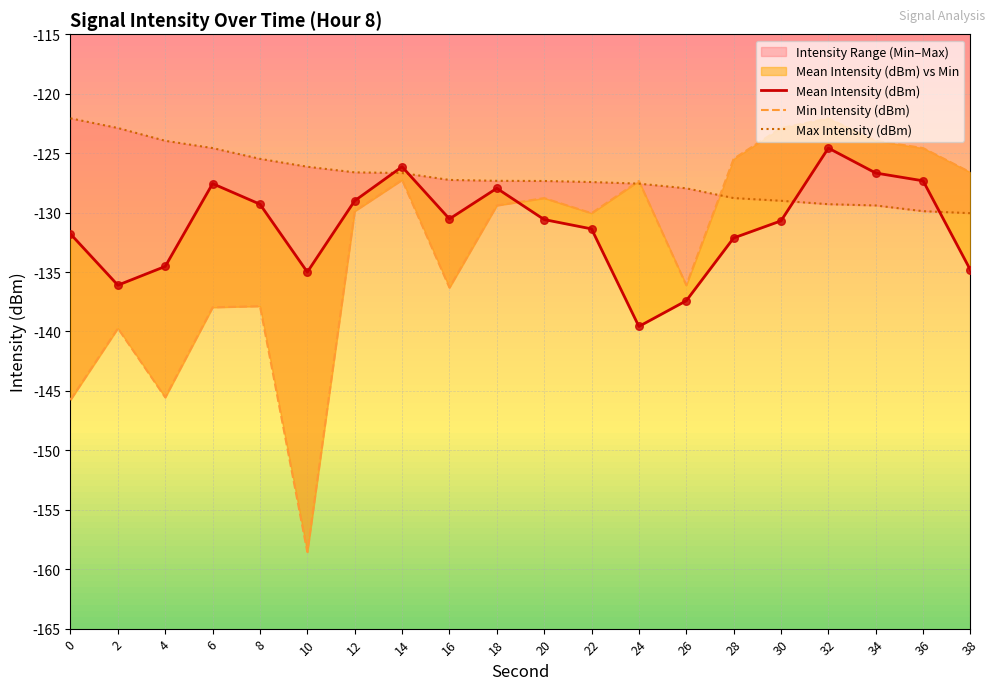

What is the total value across all series at 0?

-399.6